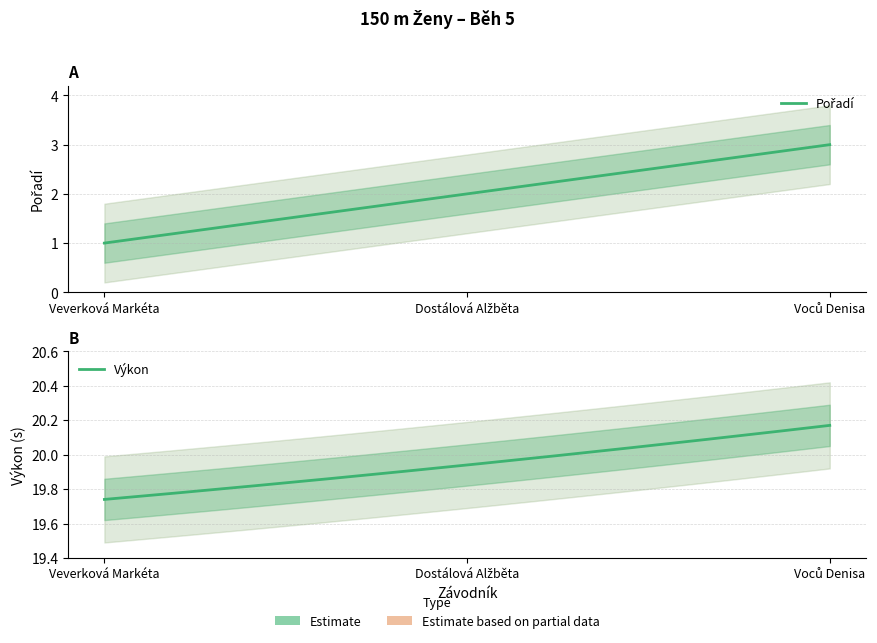

What is the difference between the maximum and minimum values in the Pořadí series?

2.0